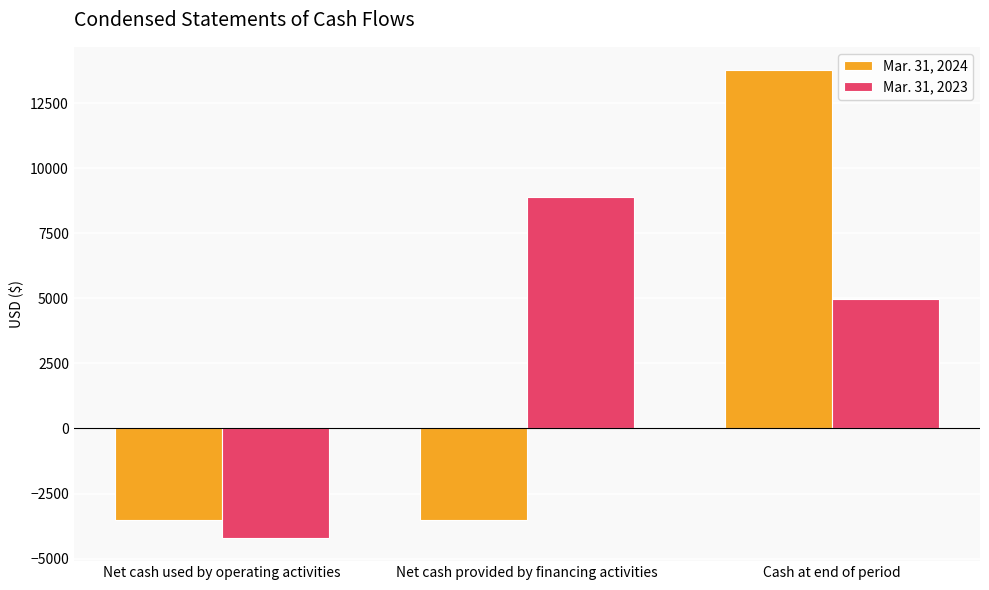

Count the Mar. 31, 2023 values in the range -4200 to 8900.

3